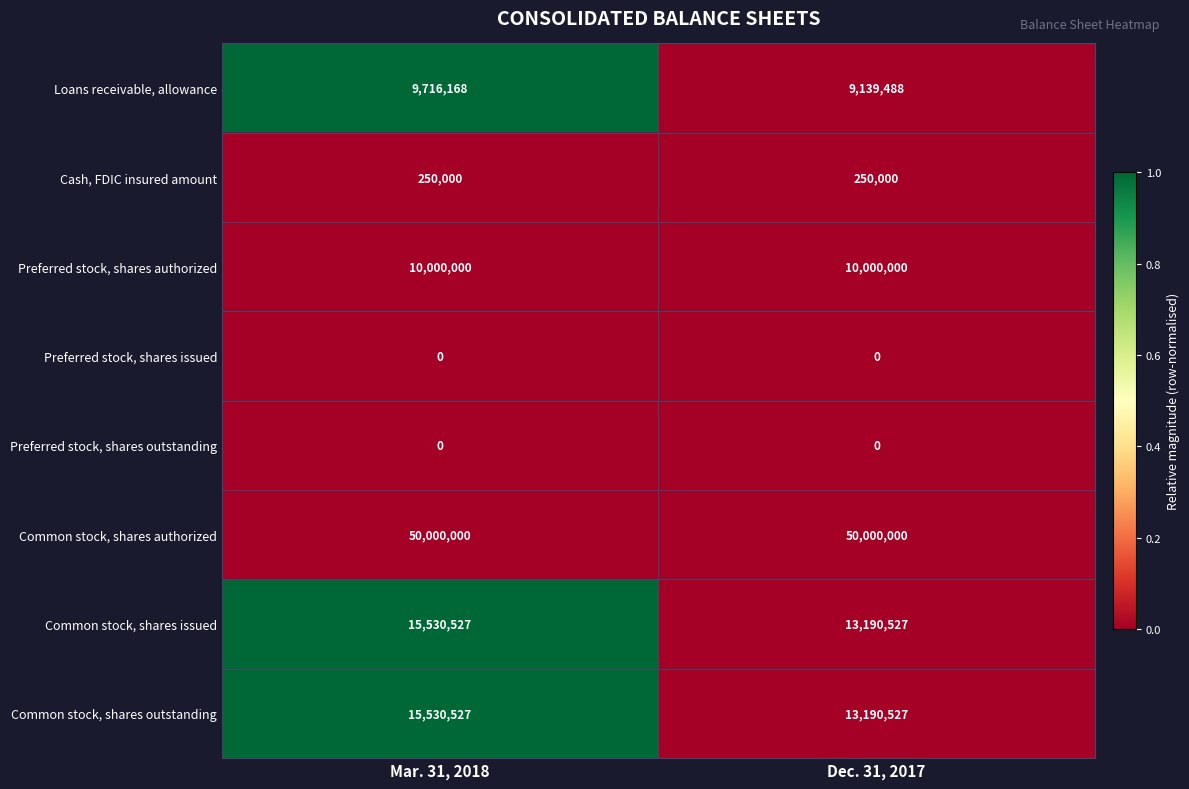

What is the minimum value for Common stock, shares authorized?

50000000